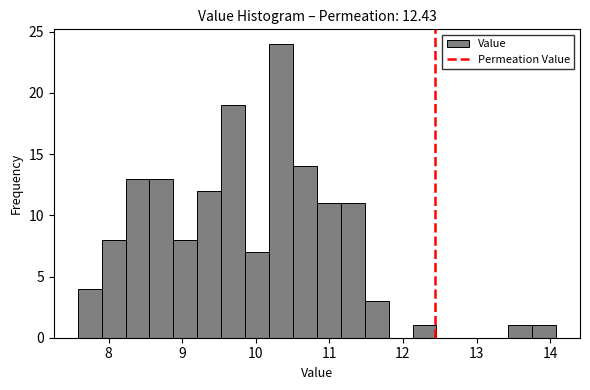

Read against the x-axis, roughly where is the centre of the tallest bar?

10.3